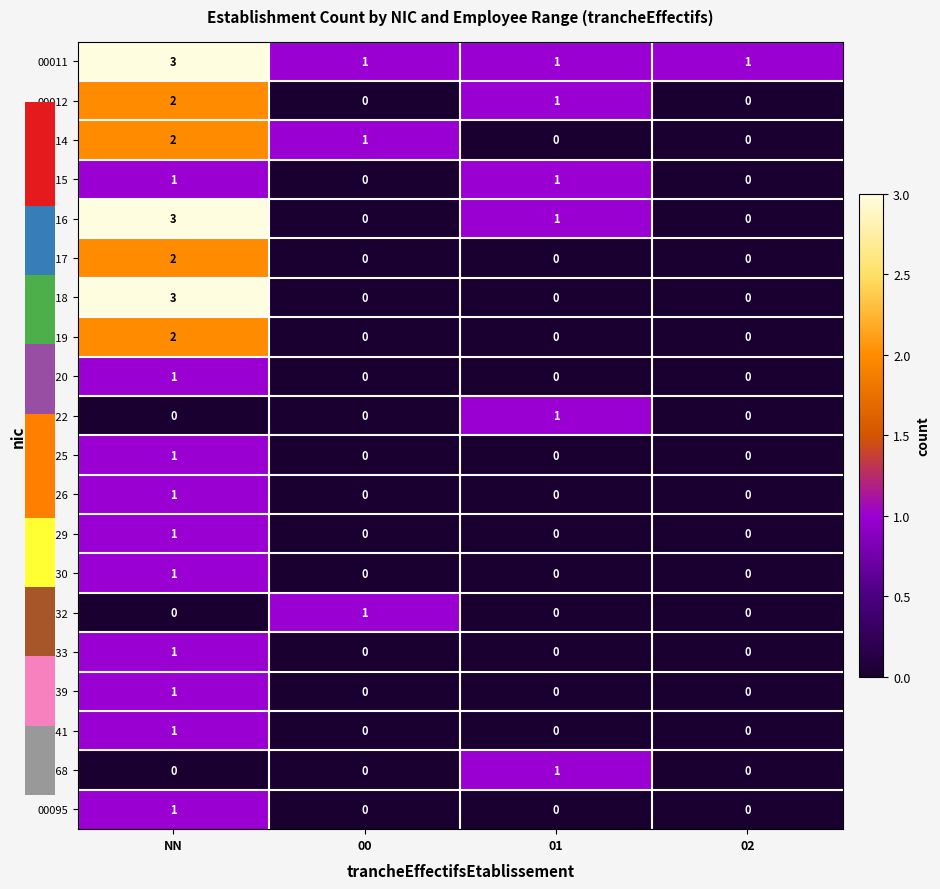

What is the maximum value shown in the chart?

3